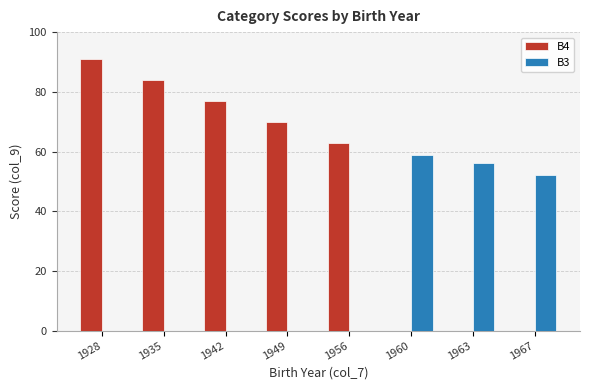

The B4 series shows 84 at 1935. True or false?

True